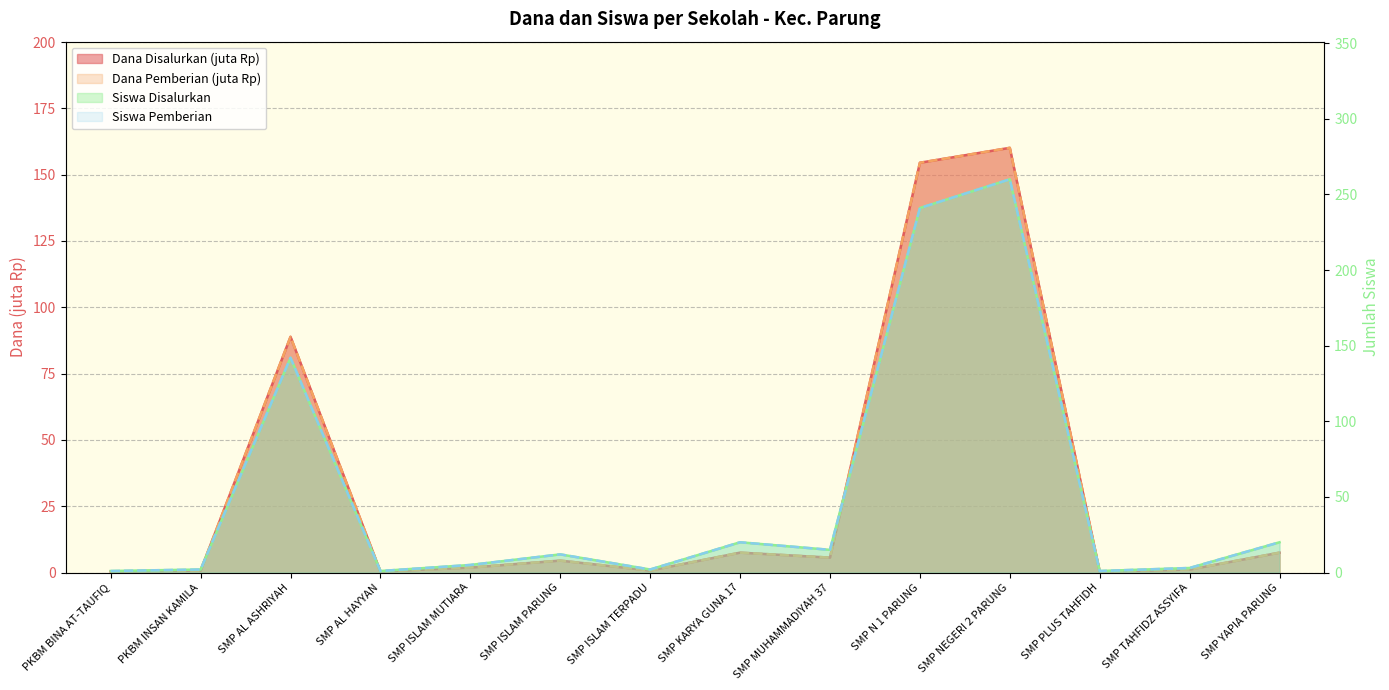

Reading left to right, what are all the values shown in this chart?

Dana Disalurkan: 0.4	0.8	88.9	0.4	1.9	4.5	0.8	7.5	5.6	154.5	160.1	0.4	1.1	7.5
Dana Pemberian: 0.4	0.8	88.9	0.4	1.9	4.5	0.8	7.5	5.6	154.5	160.1	0.4	1.1	7.5
Siswa Disalurkan: 1.0	2.0	142.0	1.0	5.0	12.0	2.0	20.0	15.0	241.0	260.0	1.0	3.0	20.0
Siswa Pemberian: 1.0	2.0	142.0	1.0	5.0	12.0	2.0	20.0	15.0	241.0	260.0	1.0	3.0	20.0